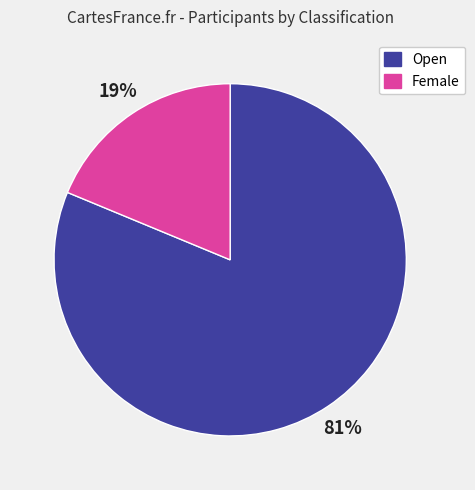

Which category has the biggest portion of the pie?

Open